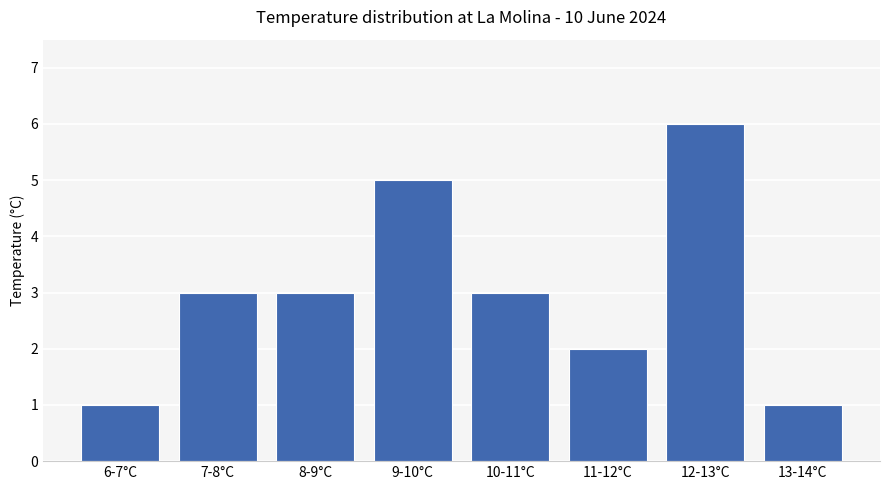

What is the smallest value displayed?

1